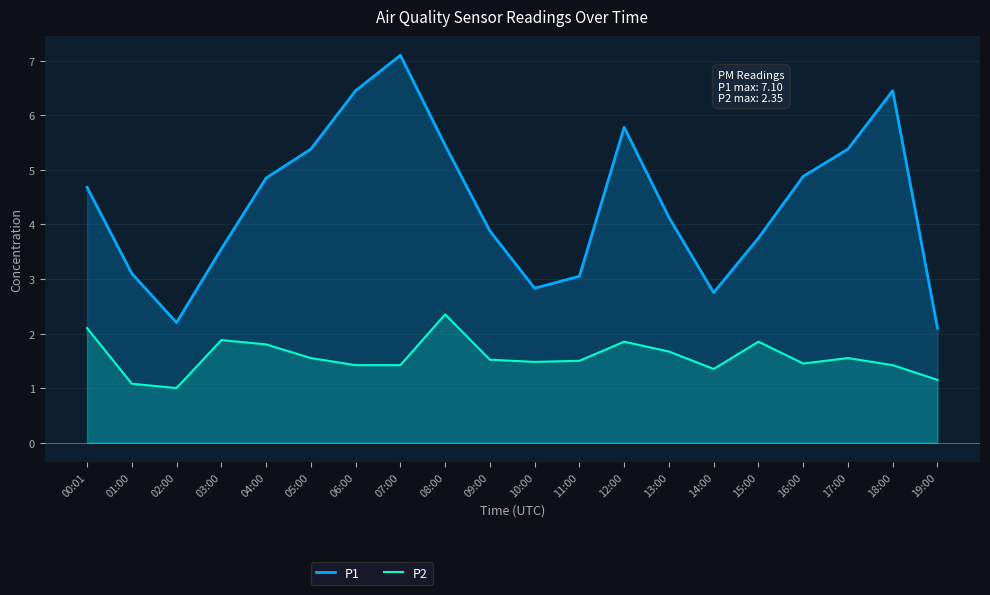

What is the label of the 2nd point from the right?

18:00